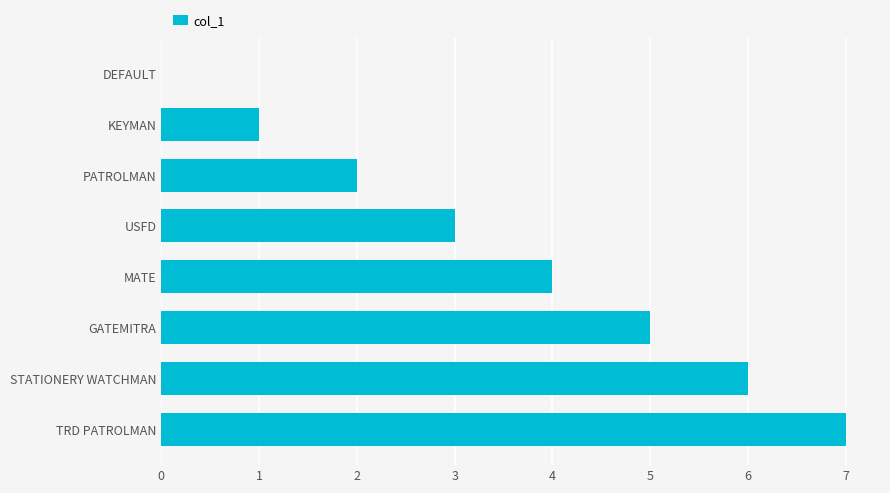

What is the maximum value shown in the chart?

7